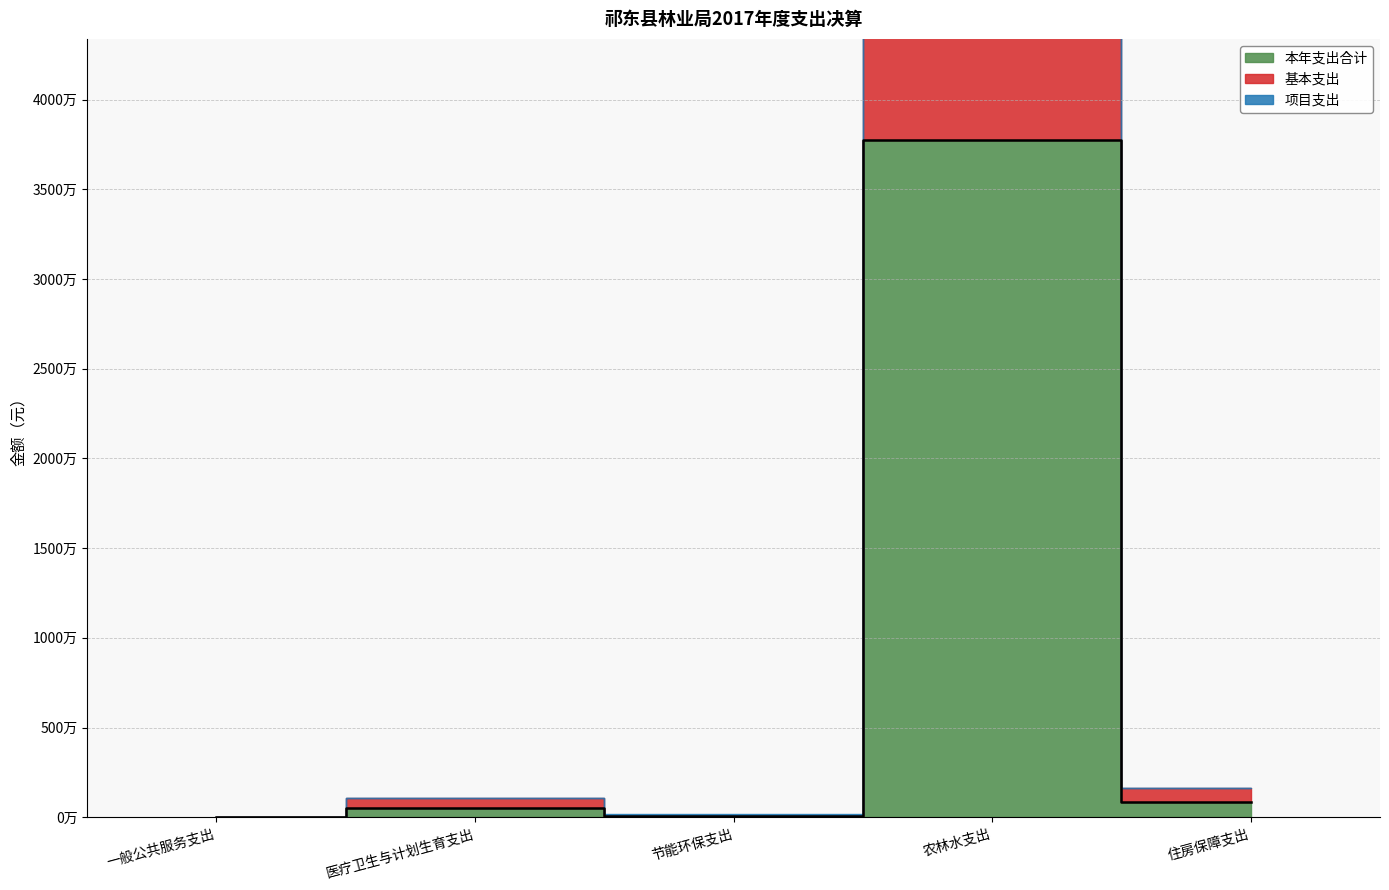

Rank the series by their maximum value, from lowest to highest.

项目支出, 基本支出, 本年支出合计